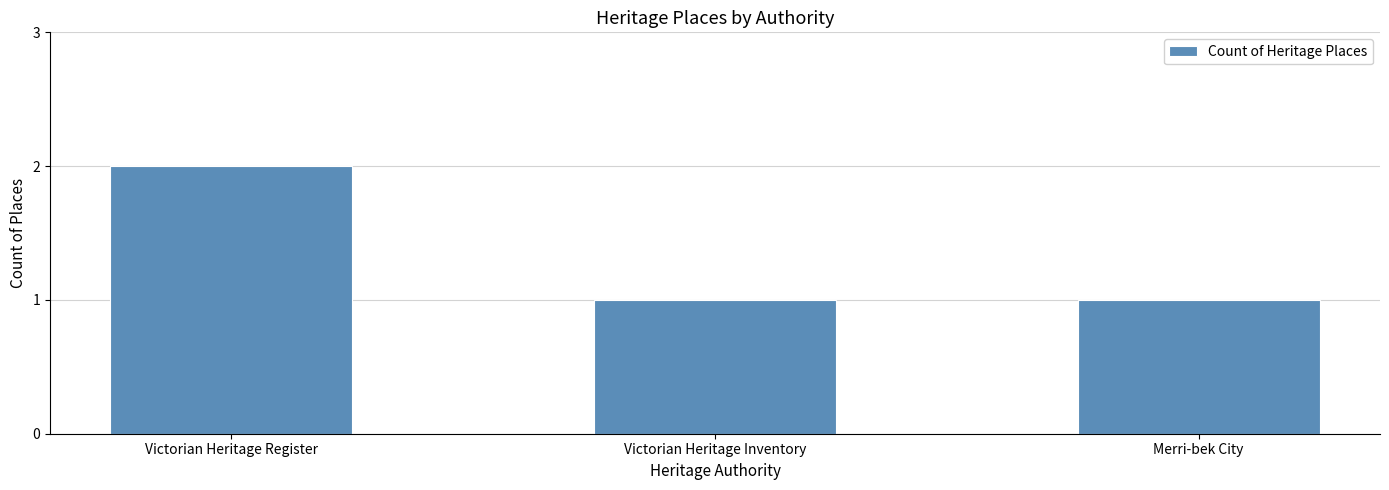

Between Victorian Heritage Inventory and Victorian Heritage Register, which is larger?

Victorian Heritage Register